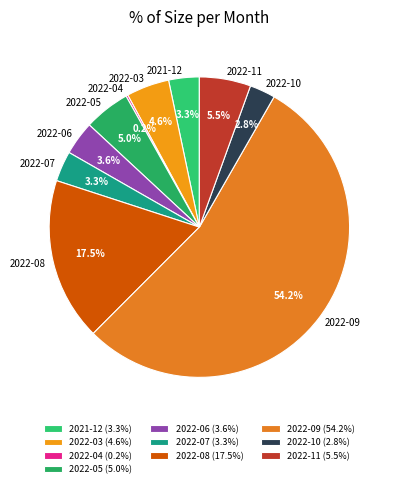

Which slice represents more than half of the pie?

2022-09